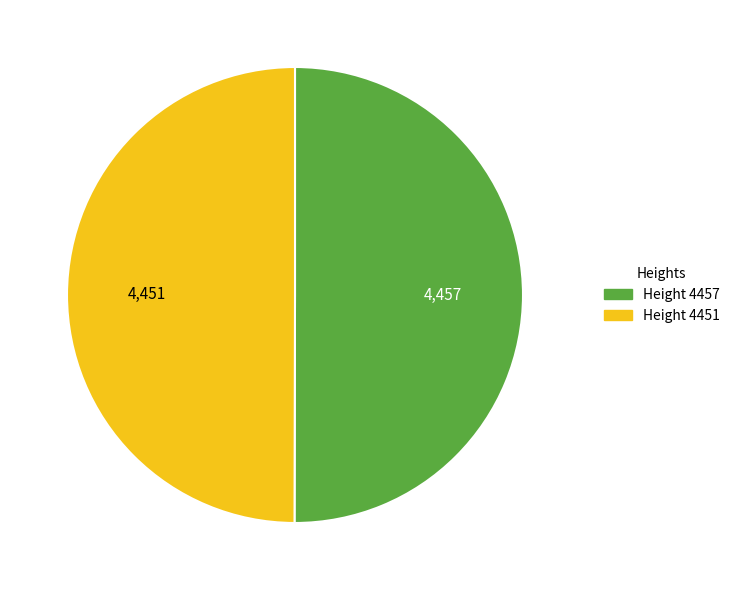

Count the number of slices in the pie.

2